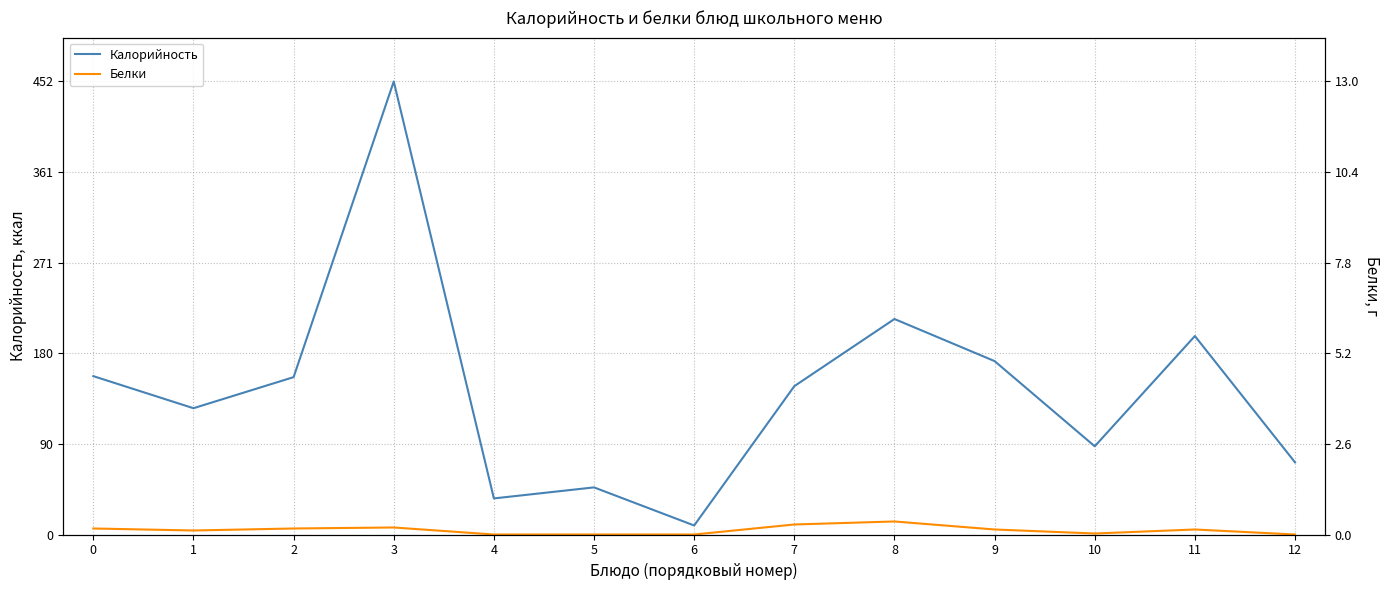

True or false: Калорийность has more than 0 points higher than both neighbors.

True